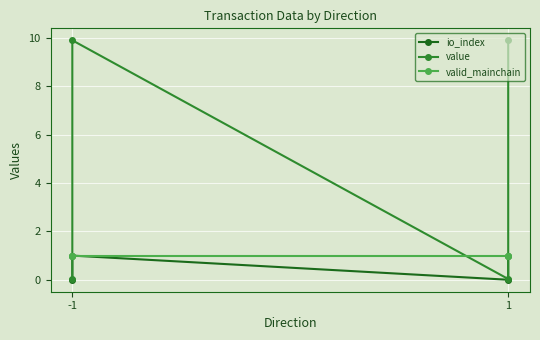

True or false: io_index and value cross at least once.

False